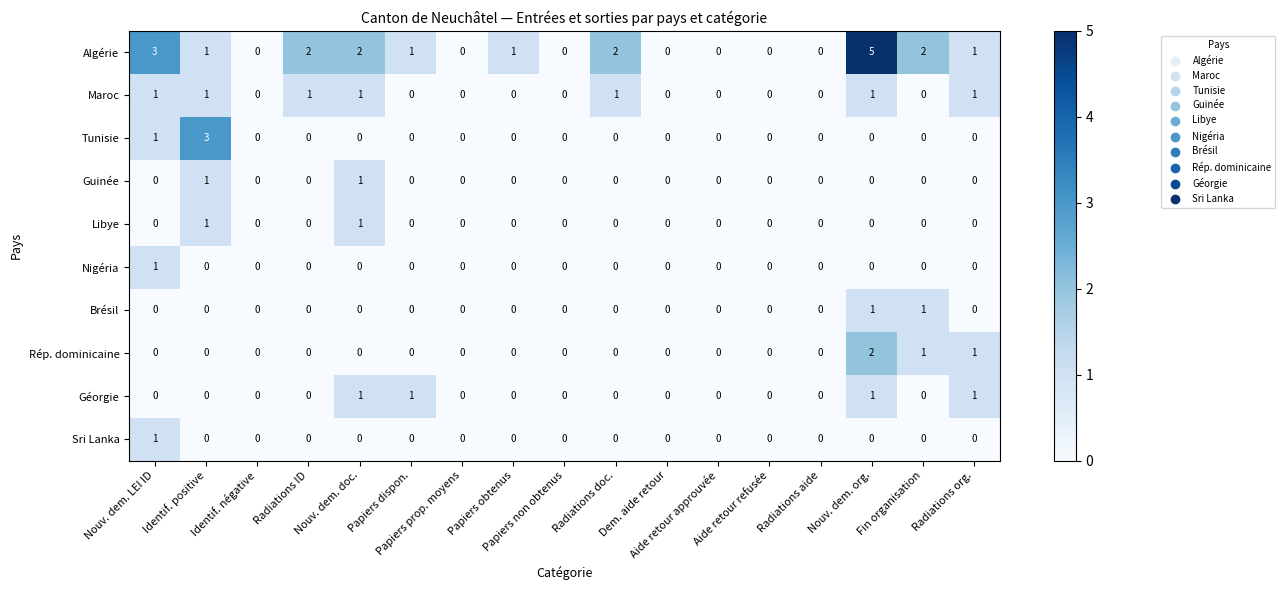

How many positive values does the Nigéria series have?

1